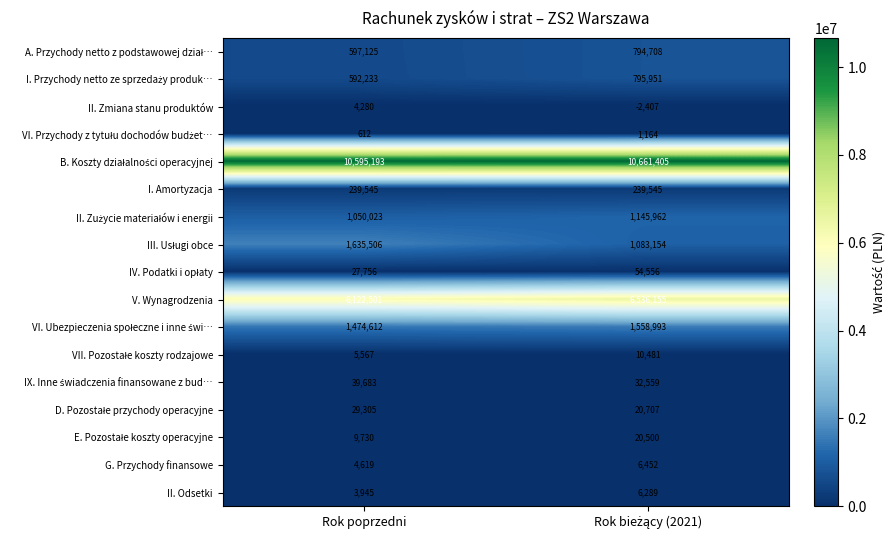

Is it true that II. Odsetki equals 6746 at Rok poprzedni?

False